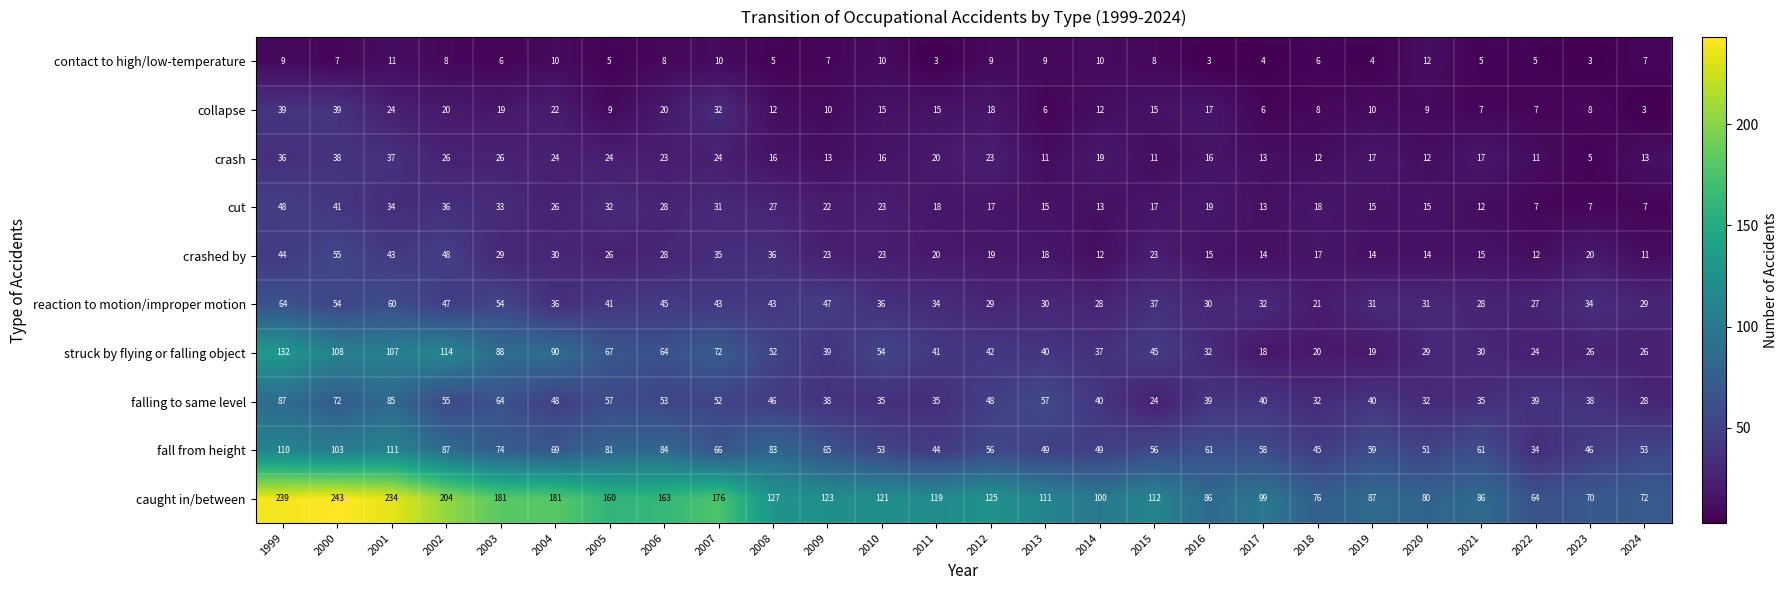

List the series in order of their peak value, lowest first.

contact to high/low-temperature, crash, collapse, cut, crashed by, reaction to motion/improper motion, falling to same level, fall from height, struck by flying or falling object, caught in/between